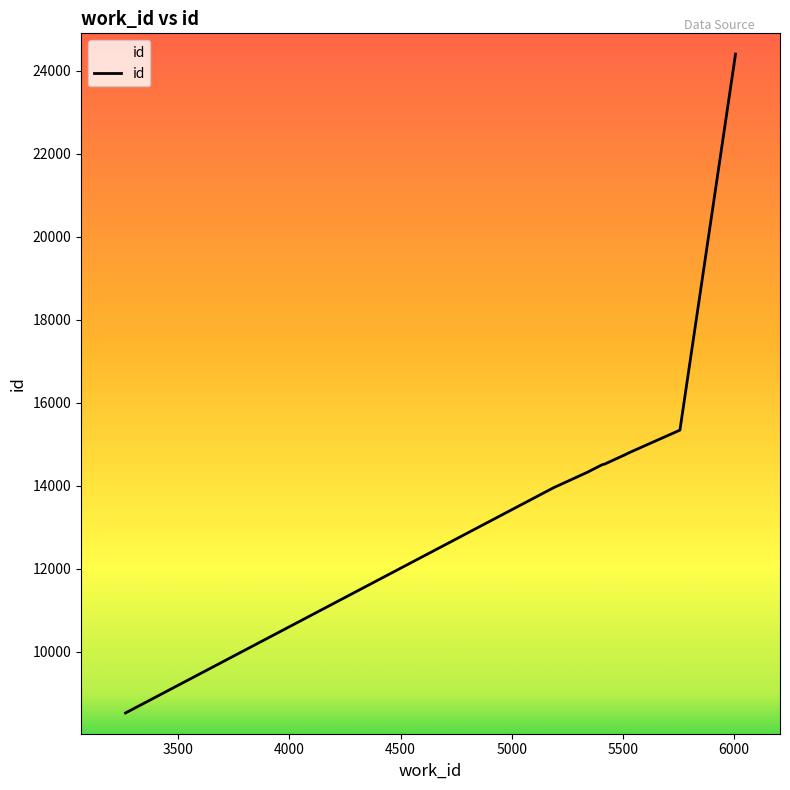

What is the maximum value shown in the chart?

24401